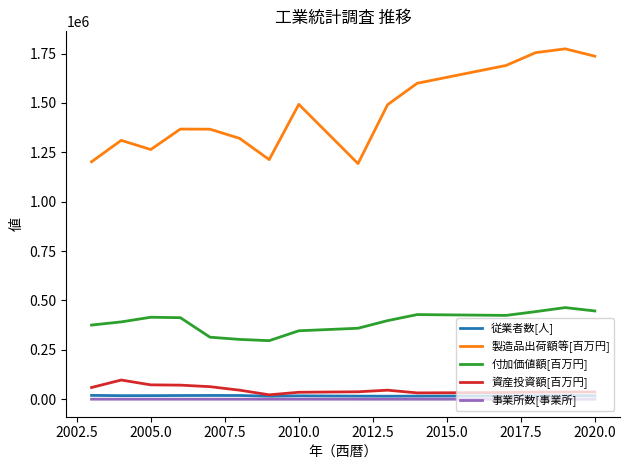

What is the sum of all 事業所数[事業所] values?

1473